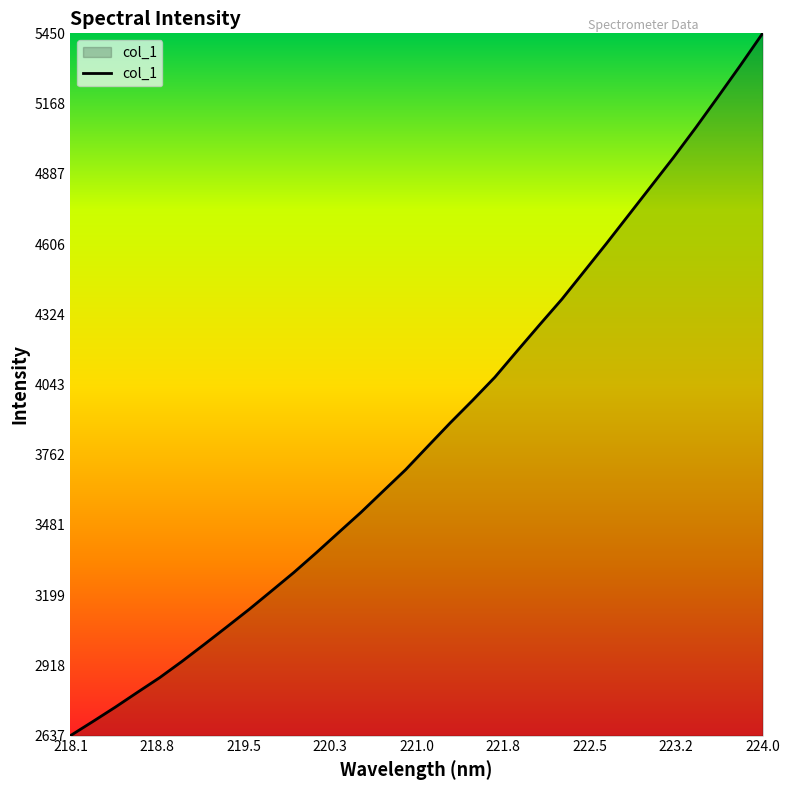

Reading left to right, extract all data points from this chart.

2636.6	2692.9	2750.3	2810.2	2869.4	2934.6	3002.9	3072.5	3142.7	3216.3	3290.4	3369.1	3450.1	3530.9	3616.4	3701.7	3795.9	3889.5	3979.6	4072.4	4177.8	4282.0	4384.7	4496.2	4608.1	4722.6	4837.4	4952.1	5071.7	5195.6	5321.0	5449.7